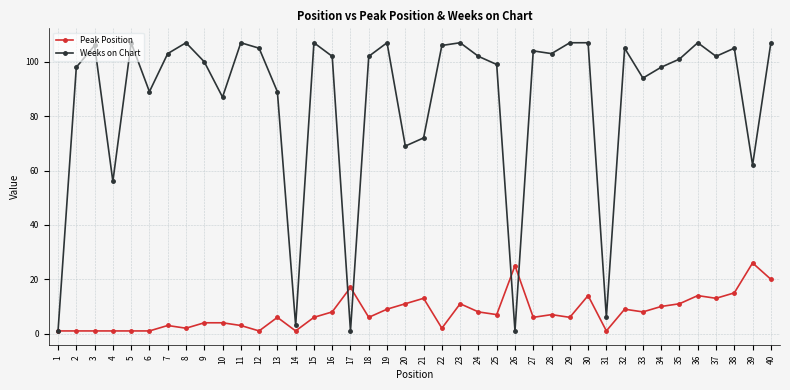

Rank the series at 28 from lowest to highest value.

Peak Position, Weeks on Chart